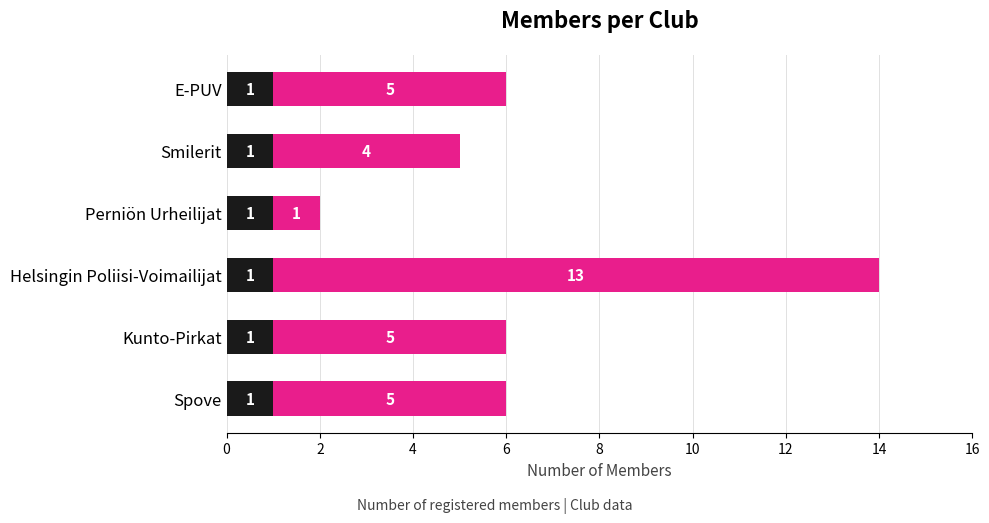

At which category is the sum across all series the highest?

Helsingin Poliisi-Voimailijat